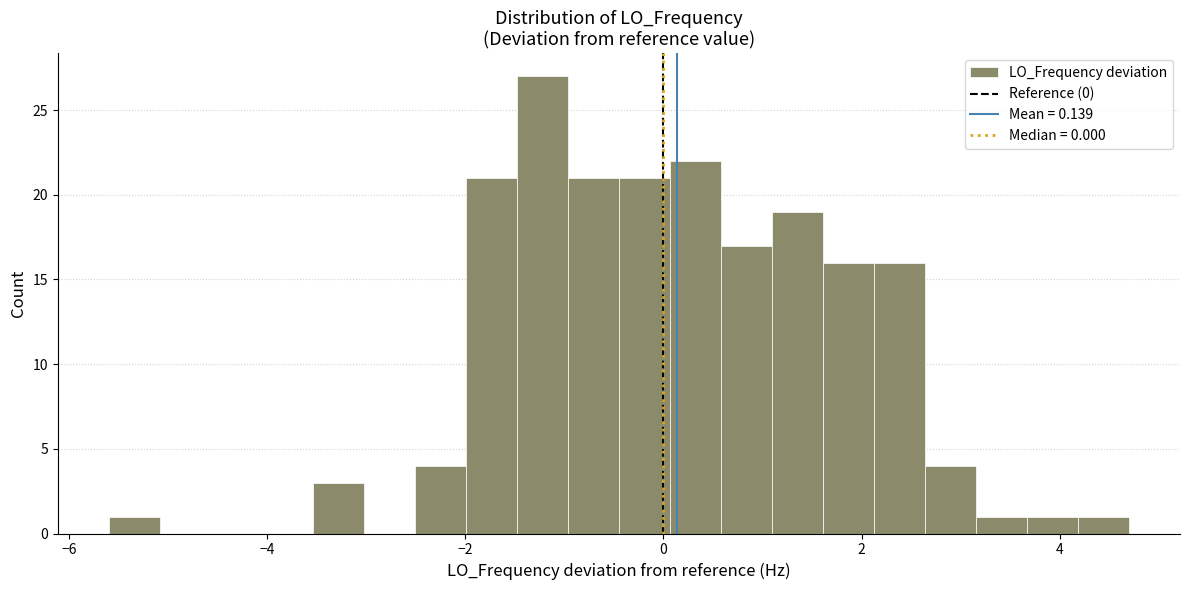

Around what value on the x-axis is the tallest bar? Give the approximate position of its centre, as read against the axis.

-1.2